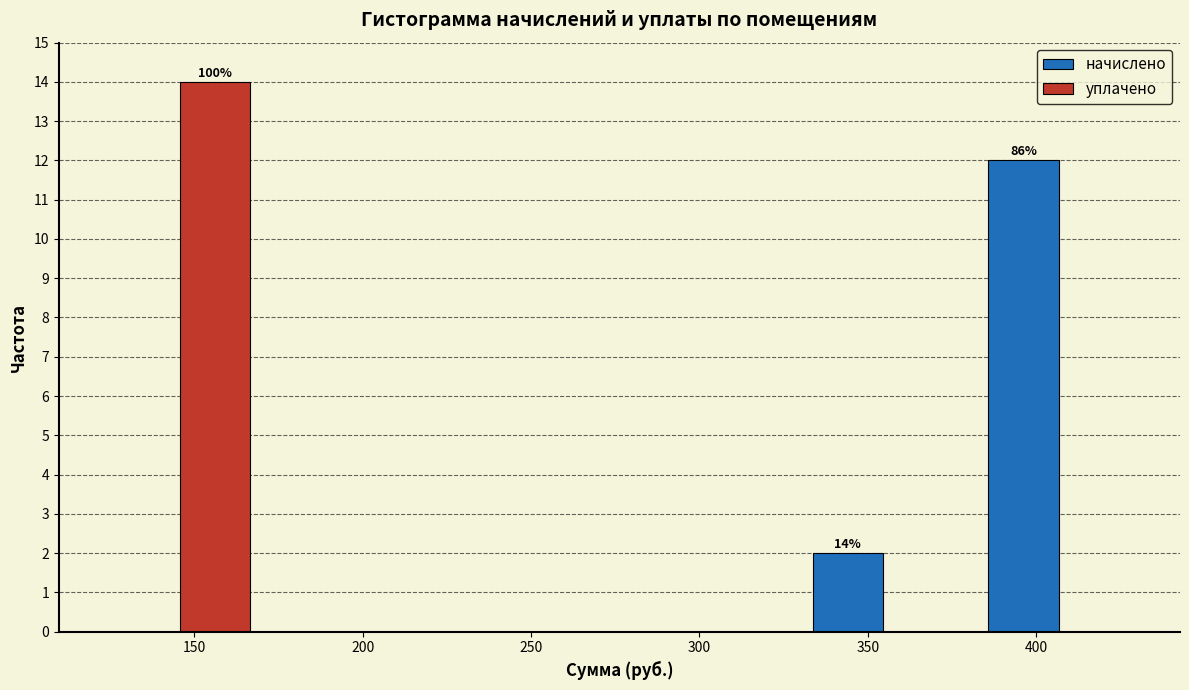

In the начислено series, which range on the x-axis has the tallest bar?

380 to 435